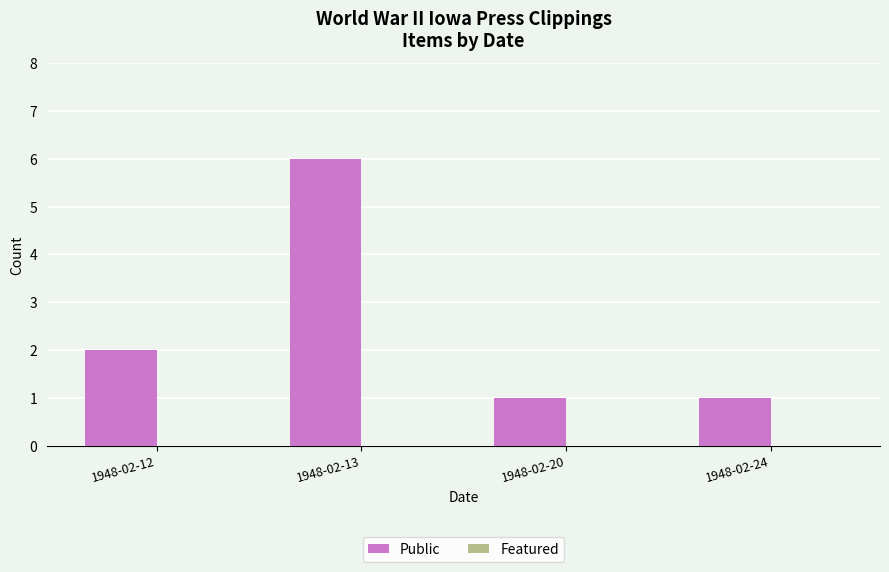

Approximately how many times larger is the value at 1948-02-13 compared to 1948-02-24?

6.0